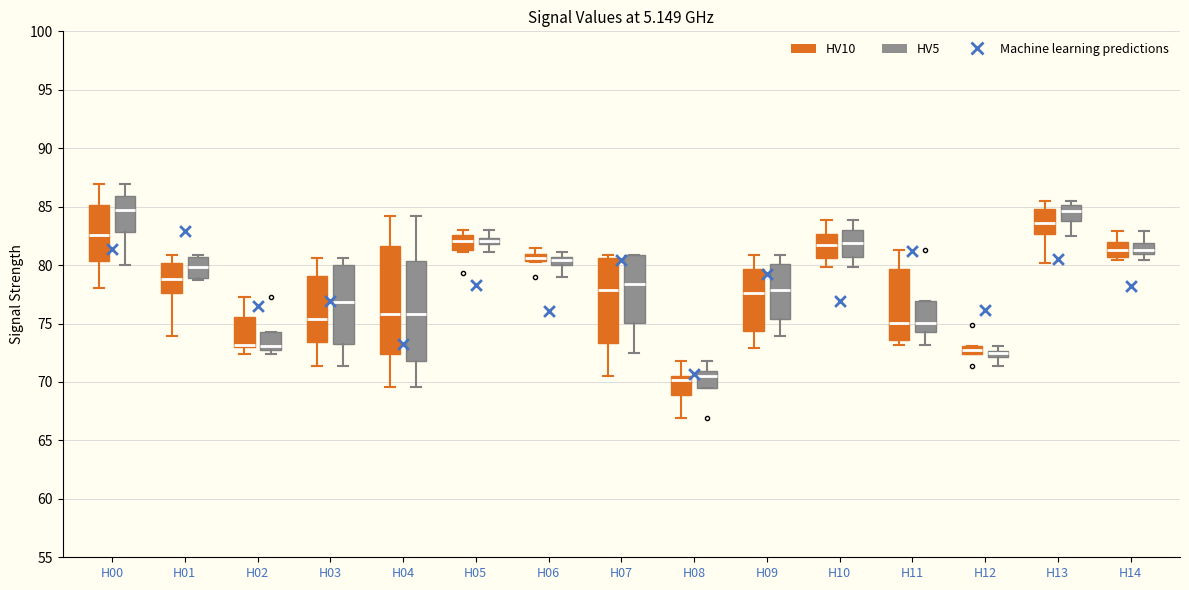

Comparing the boxes themselves (not the whiskers), which one is the tallest?

H04 (HV10)